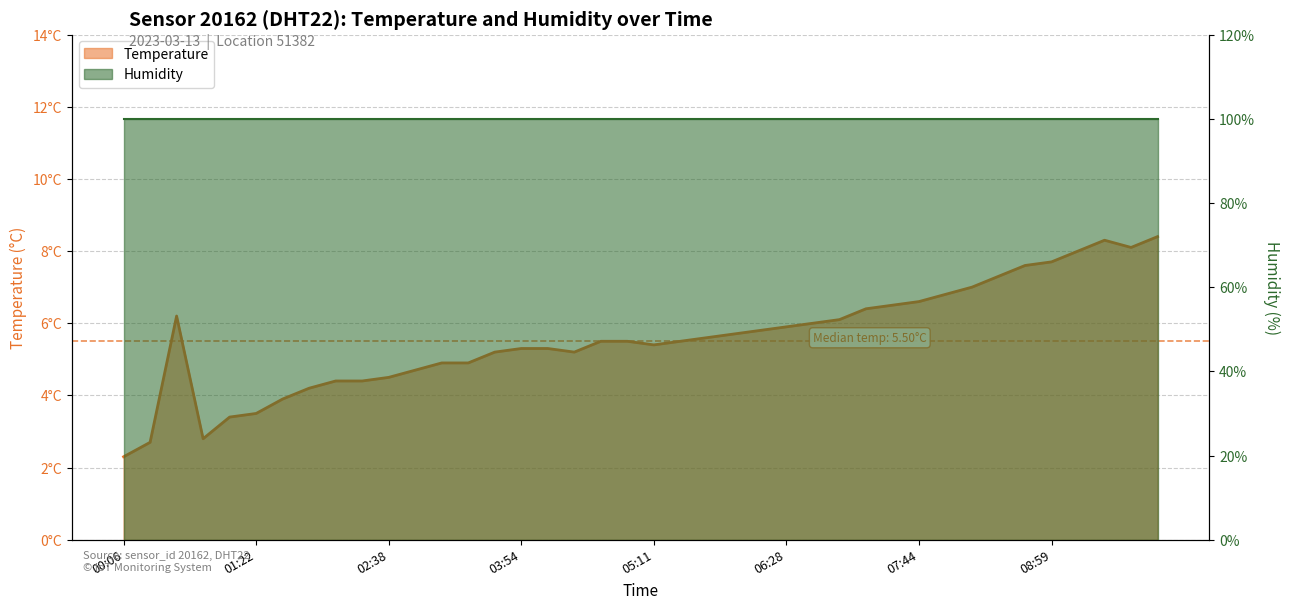

Between 07:59 and 08:59, which is larger?

08:59